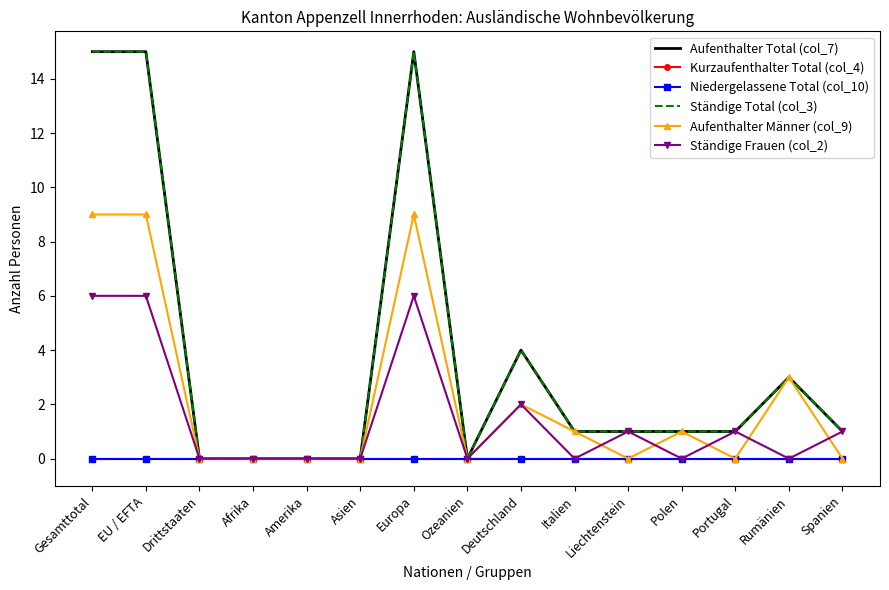

True or false: Ständige Frauen (col_2) has more than 1 interior local peaks.

True